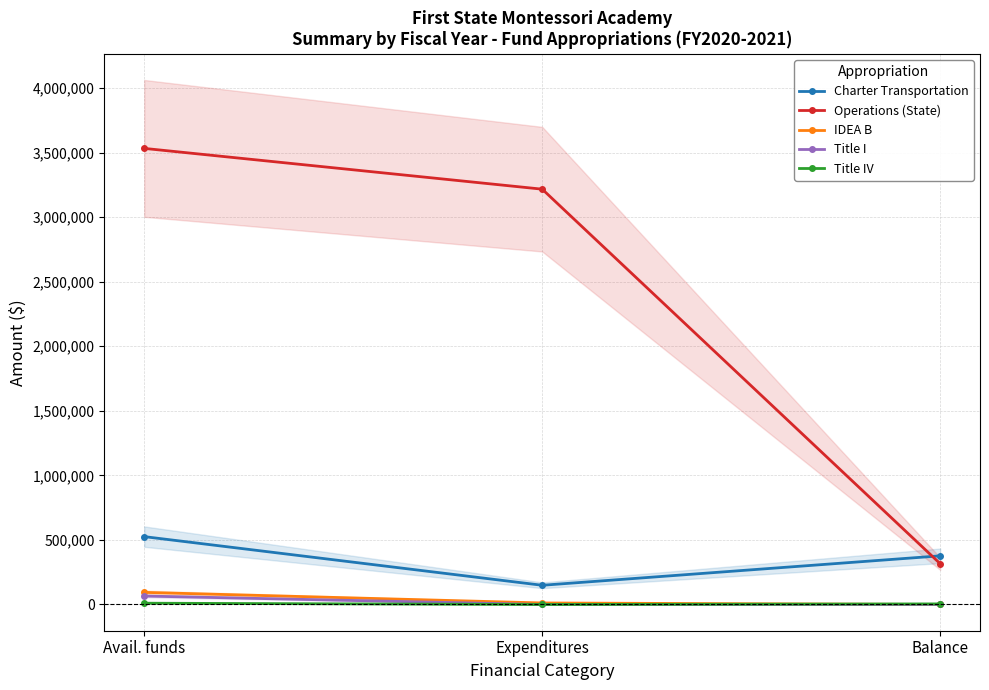

The Operations (State) series shows 538641.3 at Balance. True or false?

False